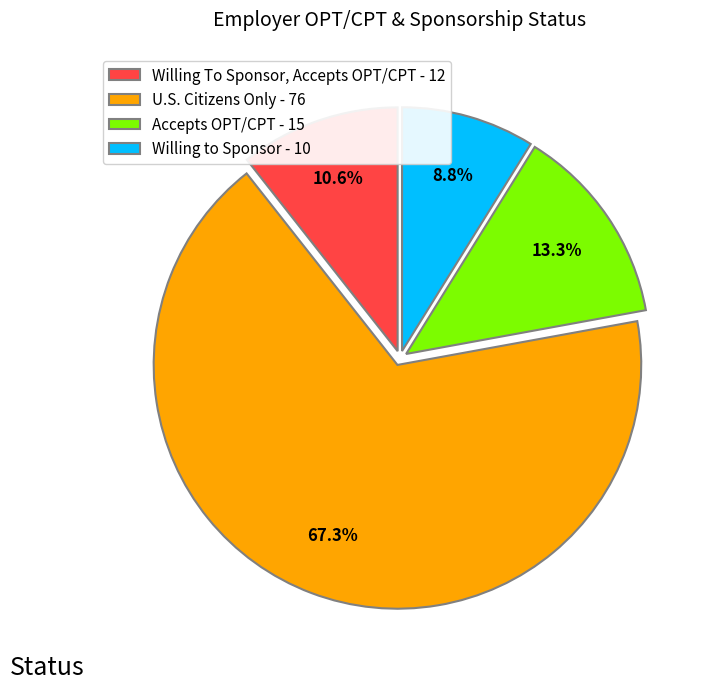

Approximately how many times larger is the value at U.S. Citizens Only compared to Accepts OPT/CPT?

5.1